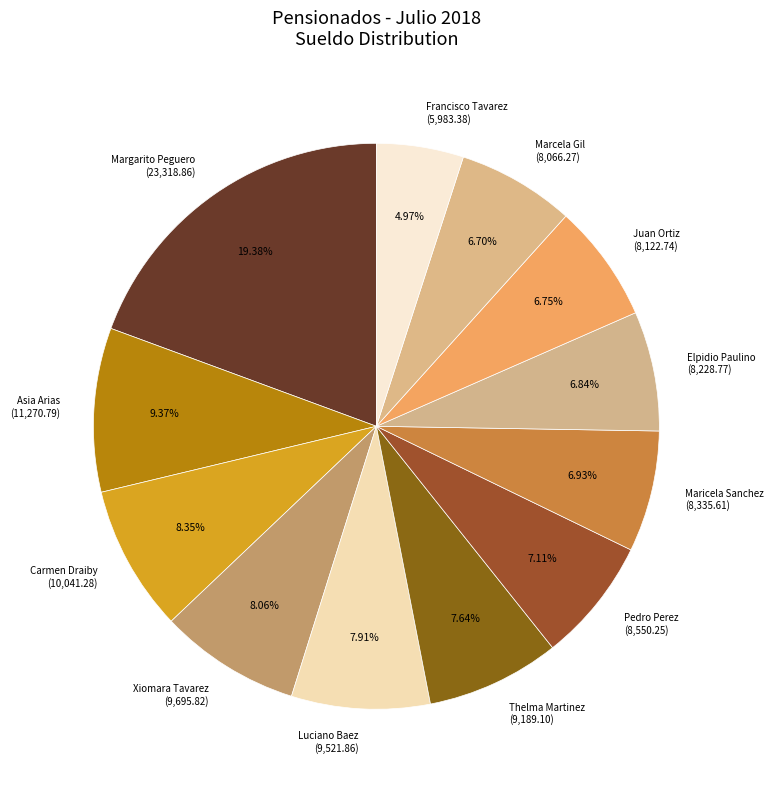

Is there any slice that represents more than half of the pie?

No